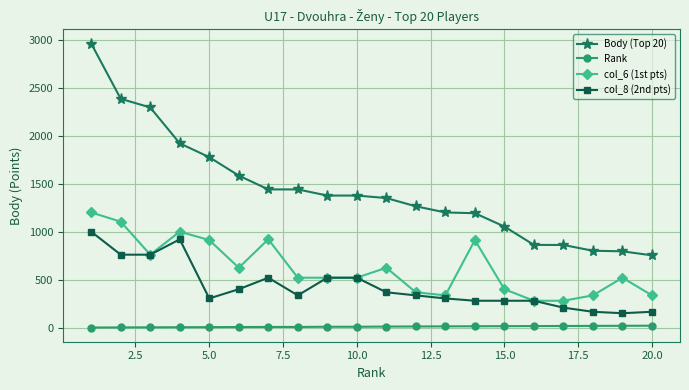

True or false: Rank and col_8 (2nd pts) intersect in this chart.

False